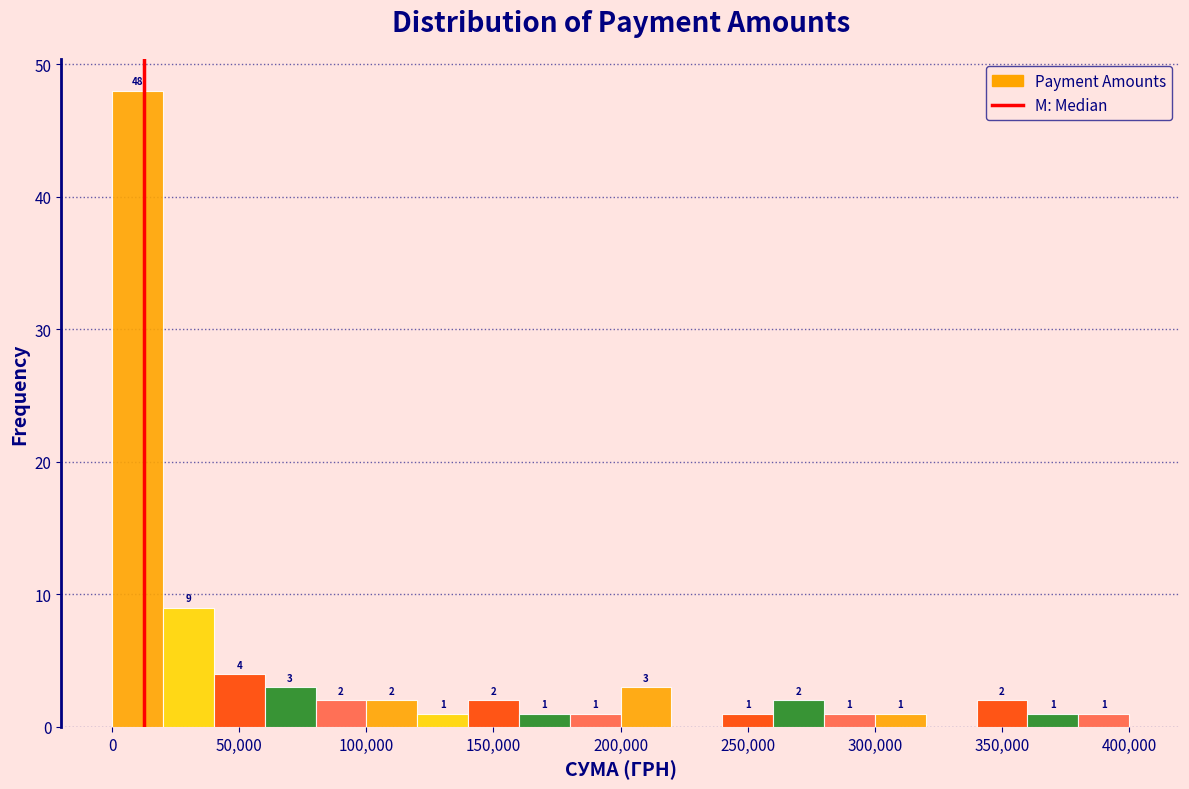

Read against the x-axis, roughly where is the centre of the tallest bar?

10000